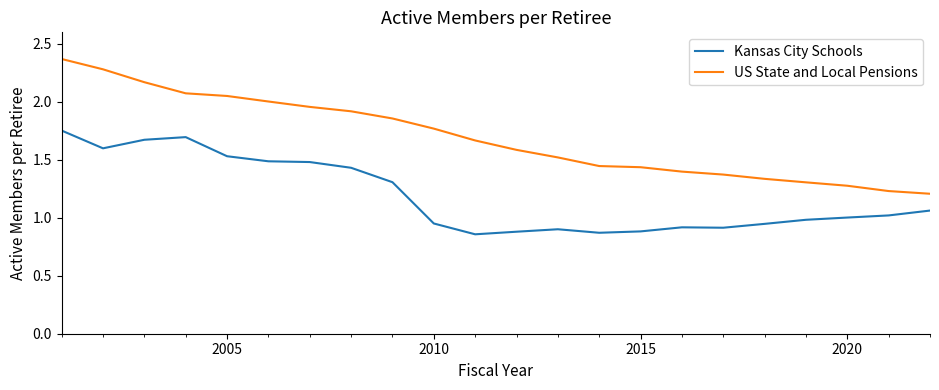

Rank the series by their average value, from lowest to highest.

Kansas City Schools, US State and Local Pensions